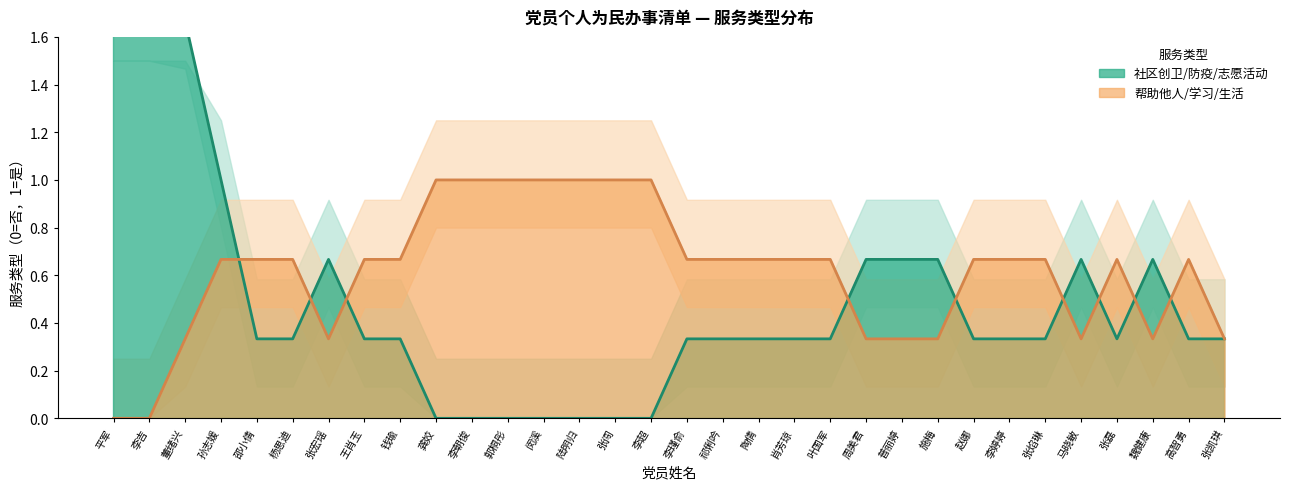

Between which two adjacent categories do 社区创卫/防疫/志愿活动 and 帮助他人/学习/生活 first intersect?

董绪兴 and 孙志媛